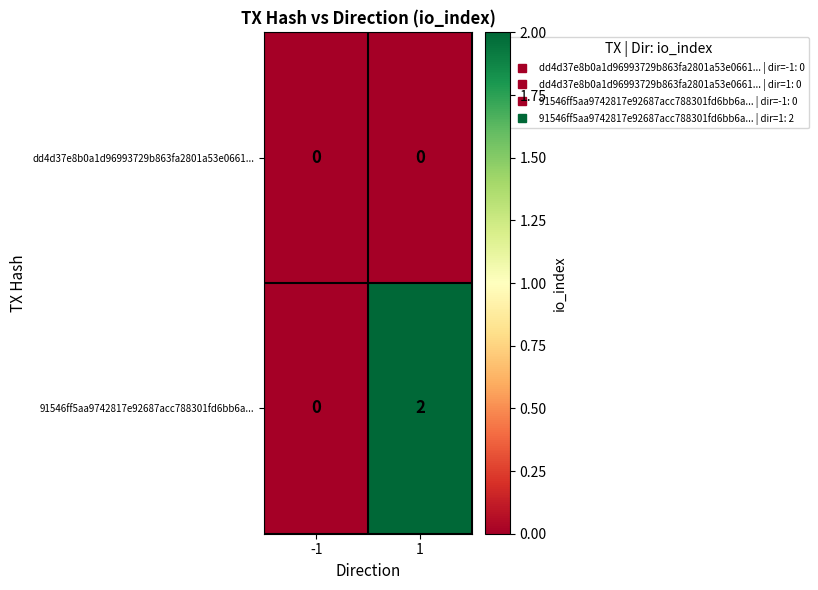

True or false: 91546ff5aa9742817e92687acc788301fd6bb6a... has a value of 1 at -1.

False